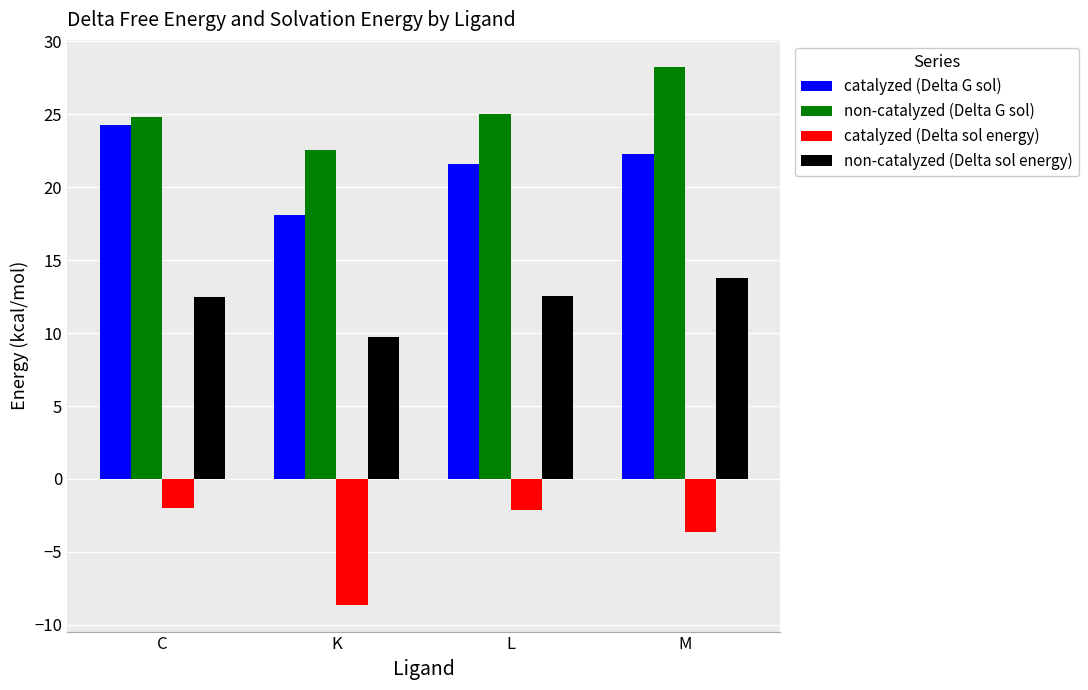

What is the difference between the maximum and minimum values in the non-catalyzed (Delta G sol) series?

5.7